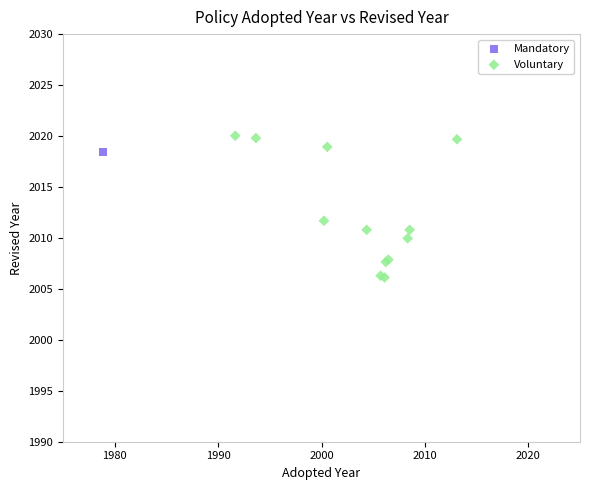

What are all the series names shown in the legend?

Mandatory, Voluntary